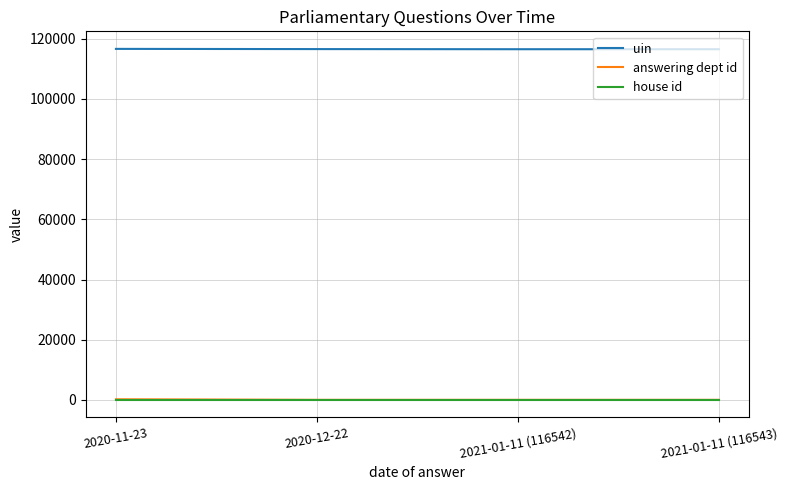

The uin series shows 116542 at 2021-01-11 (116542). True or false?

True